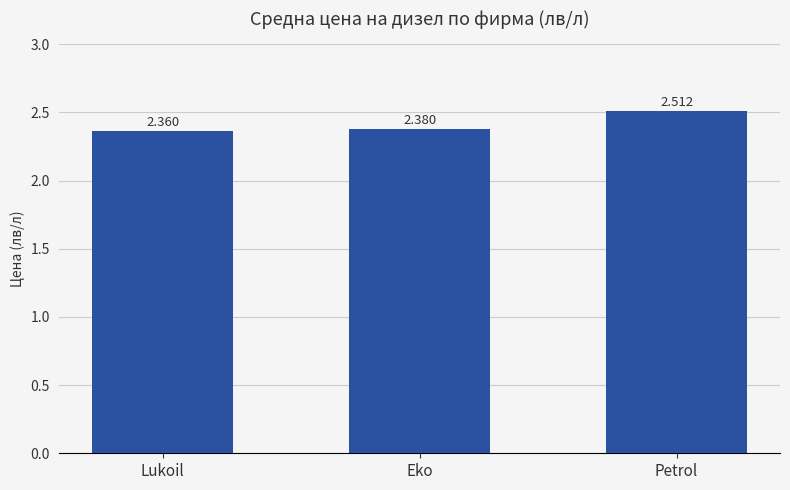

Rank the categories by value from highest to lowest.

Petrol, Eko, Lukoil